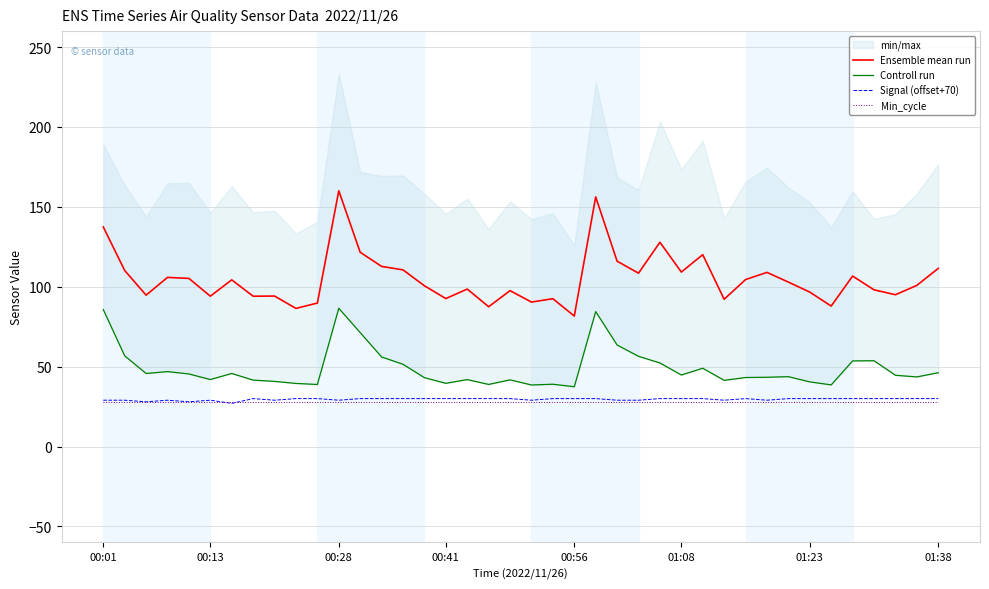

Rank the series by their maximum value, from highest to lowest.

Ensemble mean run, Controll run, Signal (offset+70), Min_cycle